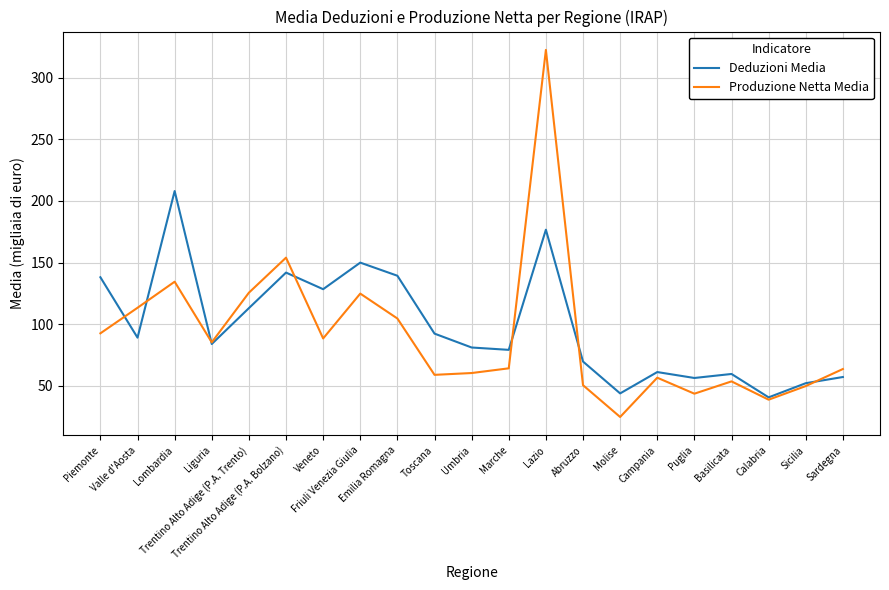

Rank the series at Trentino Alto Adige (P.A. Trento) from lowest to highest value.

Deduzioni Media, Produzione Netta Media